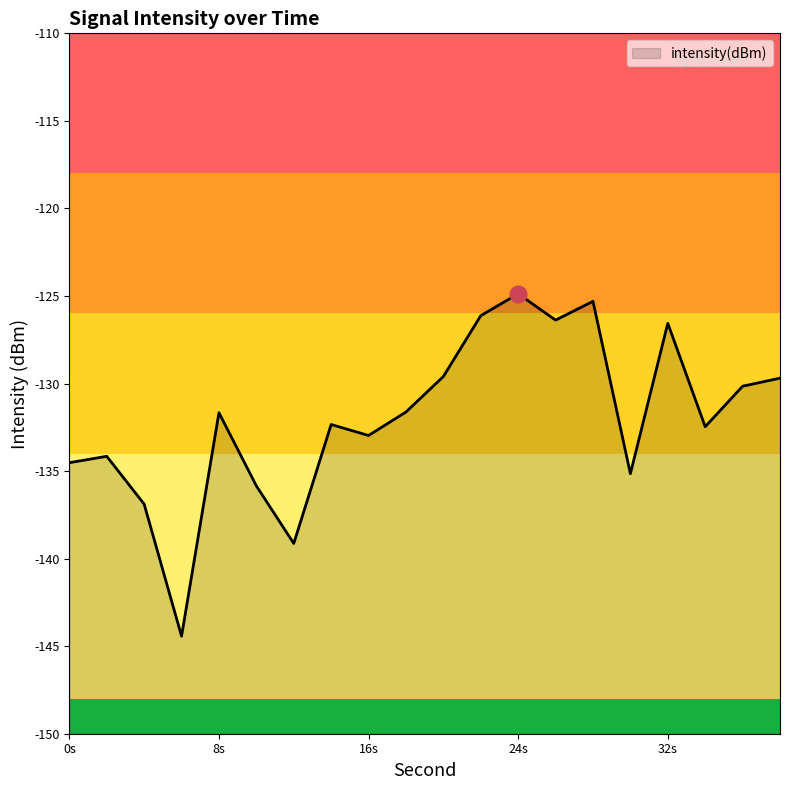

Which has a higher value, 32s or 24s?

24s